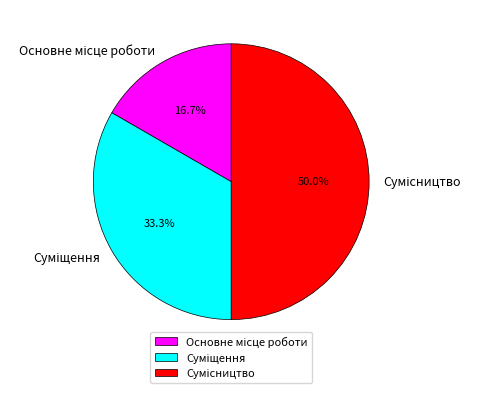

Which slice is the largest?

Сумісництво